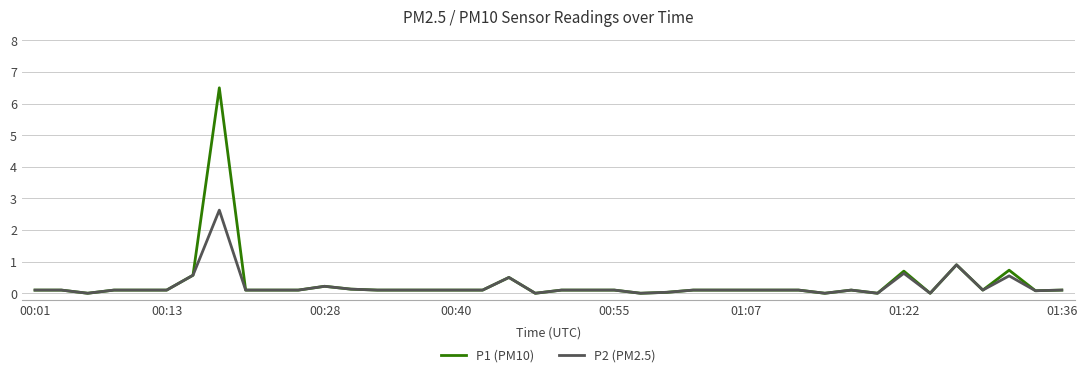

Rank the series by their maximum value, from lowest to highest.

P2 (PM2.5), P1 (PM10)